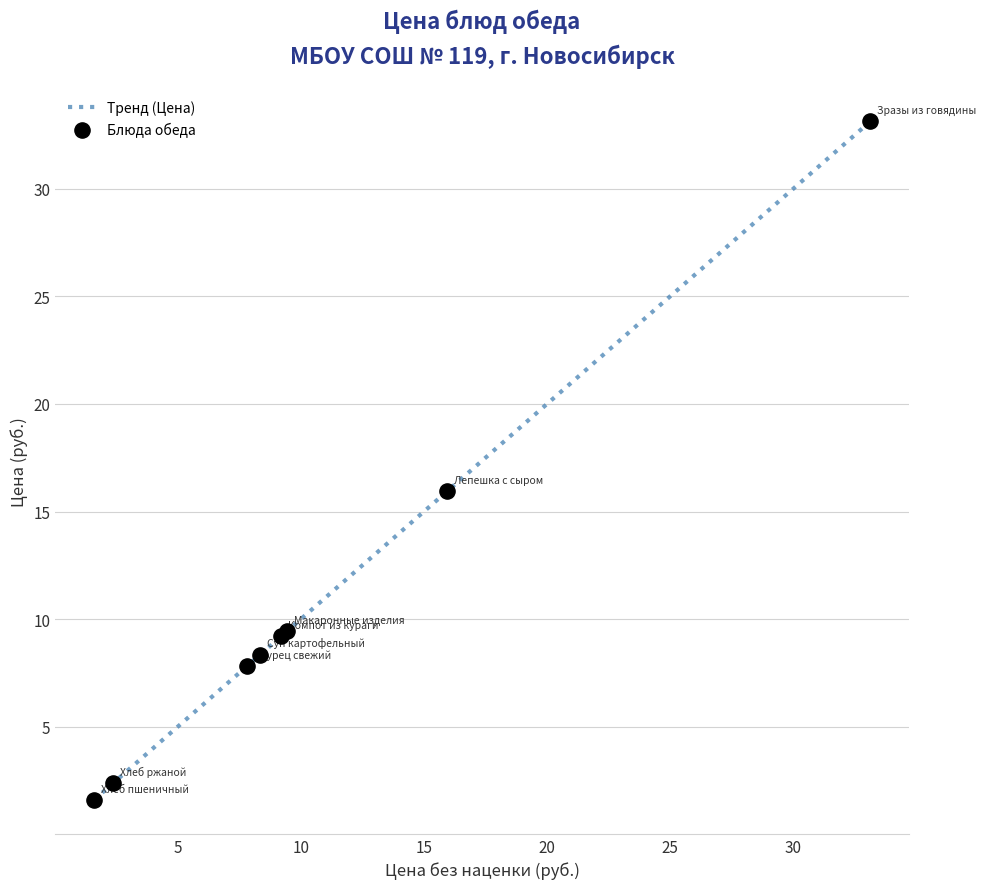

What is the greatest value displayed?

33.1